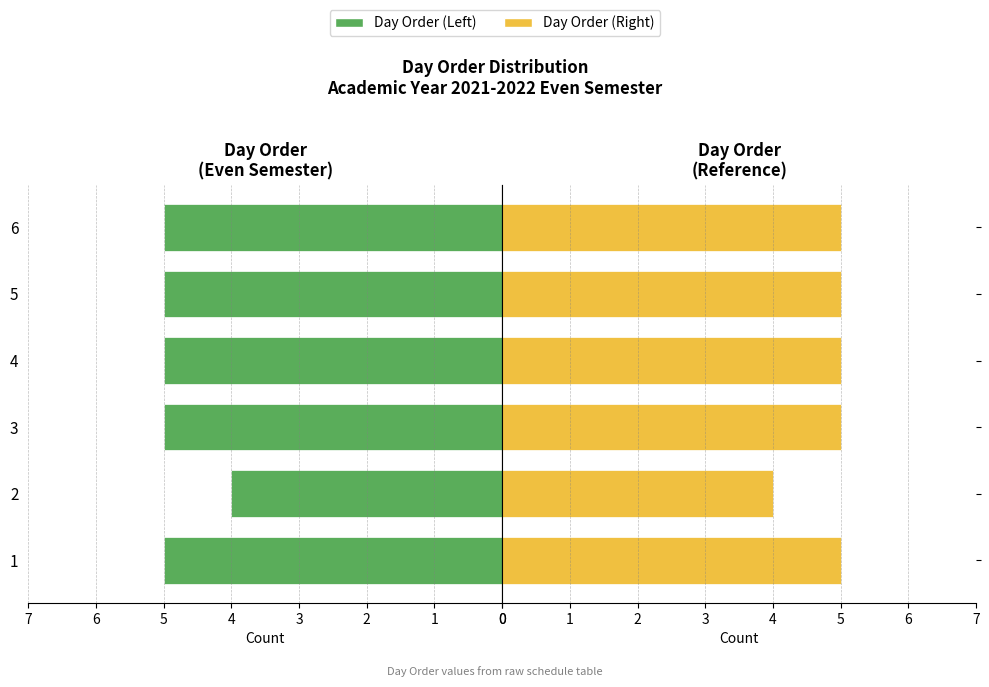

What is the approximate value of Day Order (Right) at 5?

5